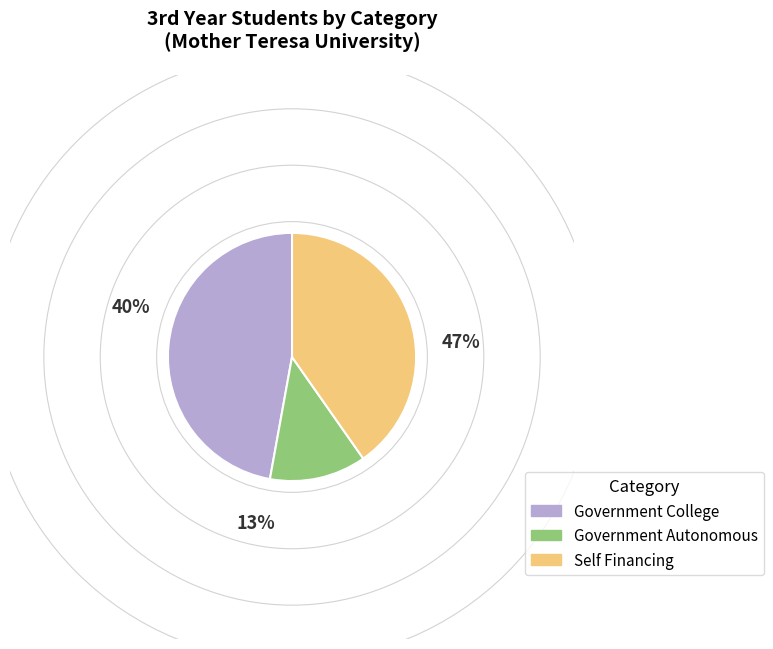

Is there a majority slice in this chart?

No